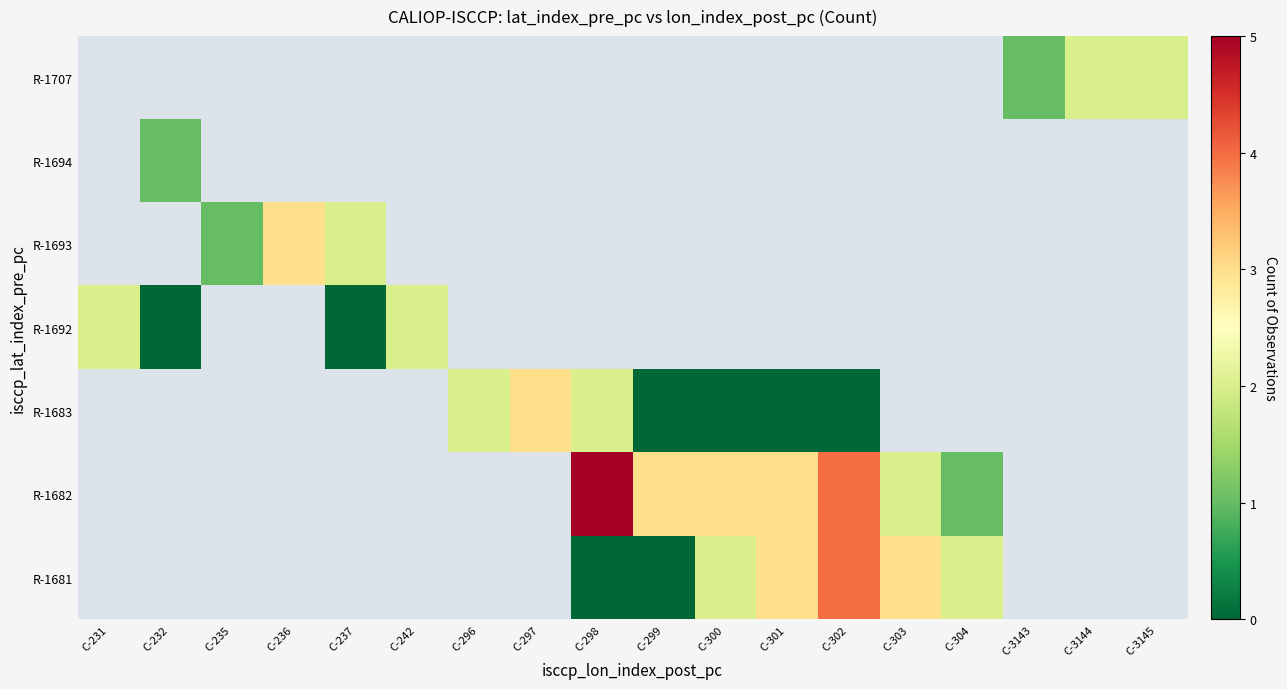

Between C-300 and C-297, which is larger?

C-297